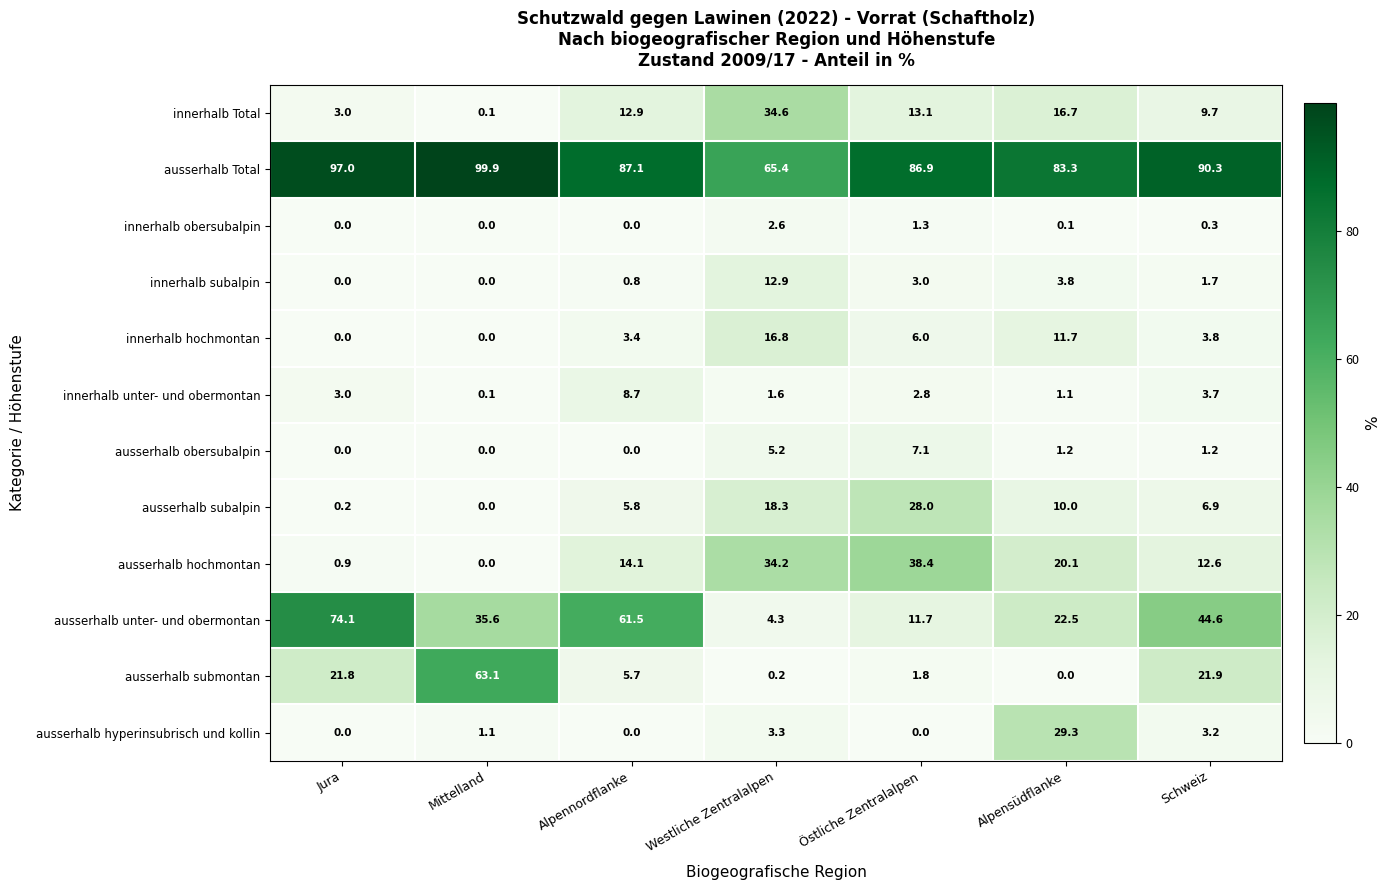

Is the value of innerhalb unter- und obermontan at Östliche Zentralalpen greater than the value of ausserhalb submontan at Westliche Zentralalpen?

Yes